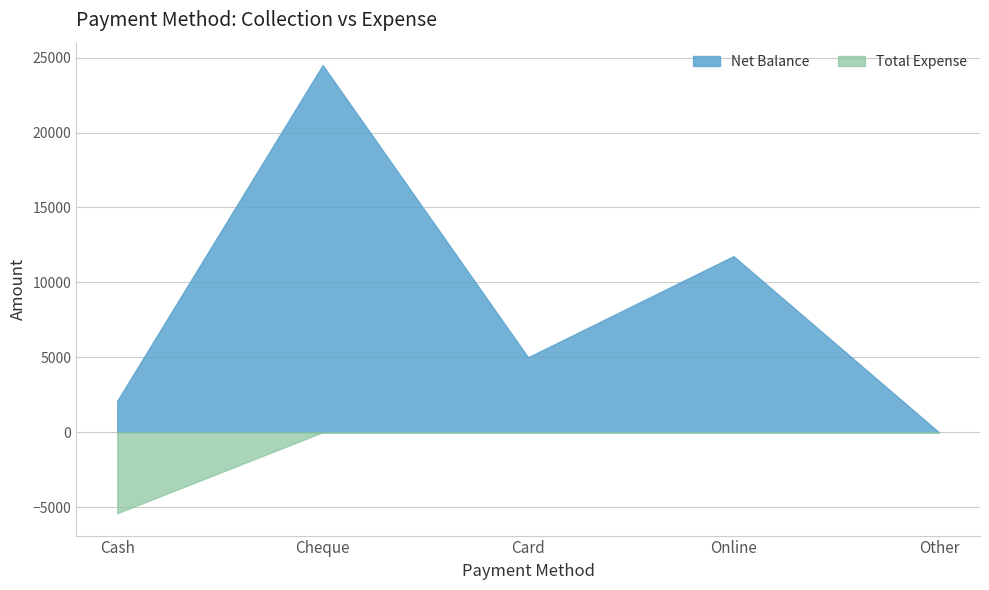

Rank the series by their maximum value, from lowest to highest.

Total Expense, Net Balance